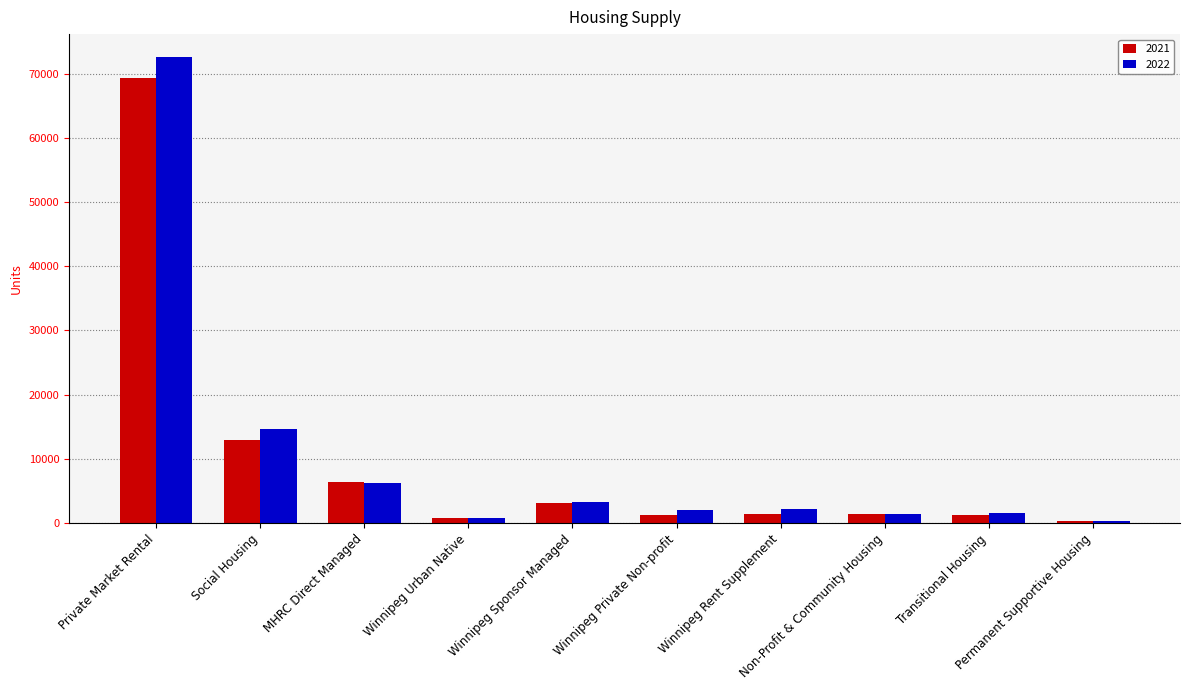

Where does the 2022 series first go above 2175?

Private Market Rental